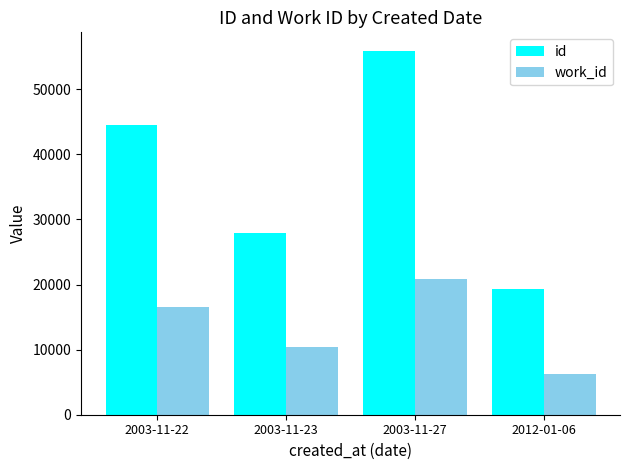

Which series has the widest spread of values?

id